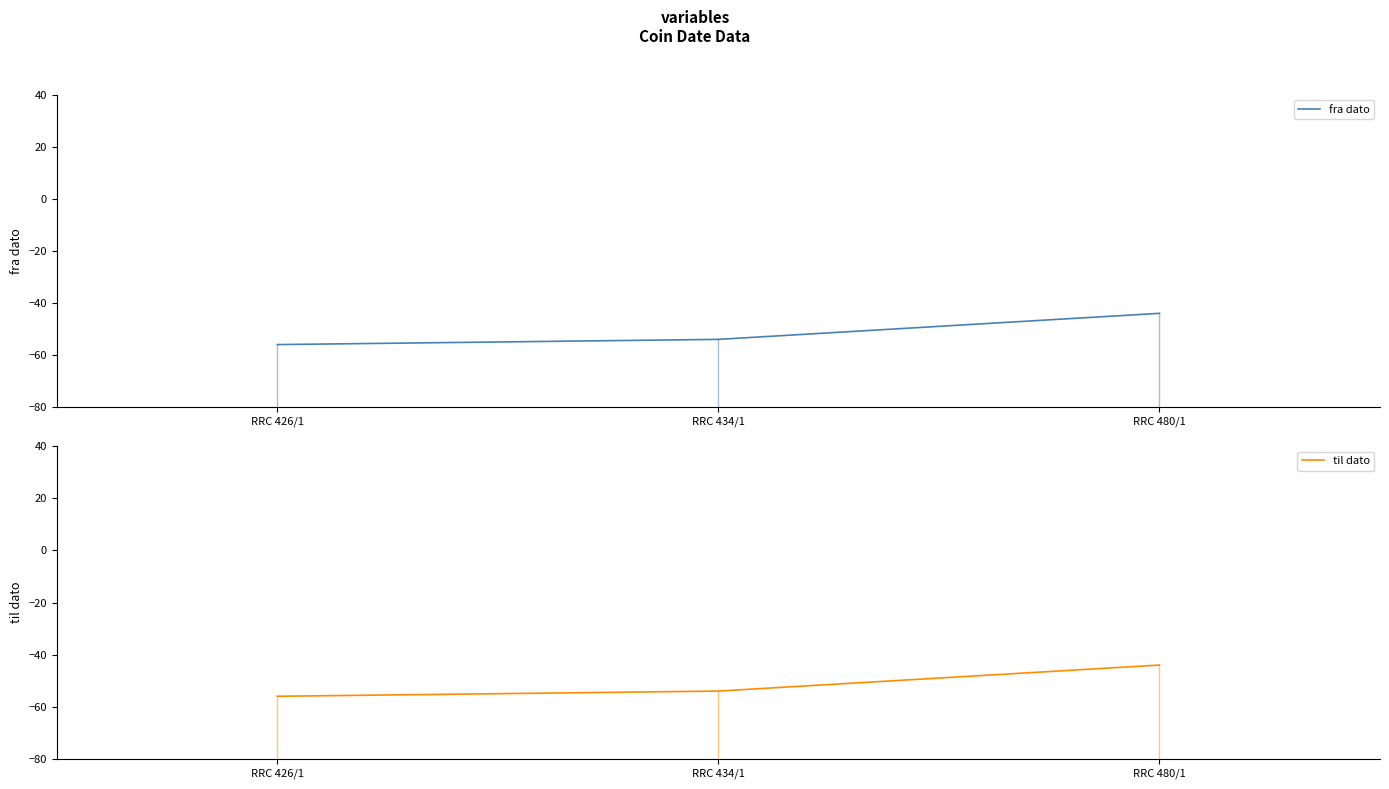

Count the number of data series in this chart.

2